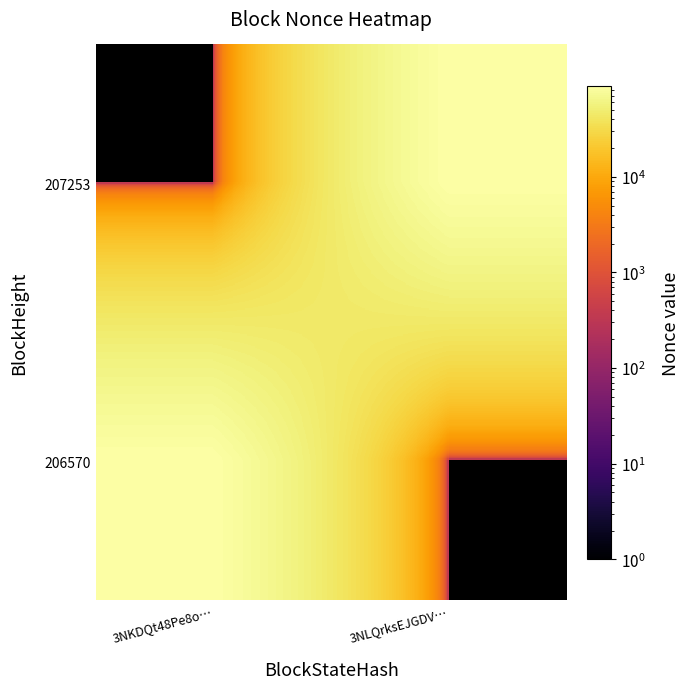

How many data points does each series have?

2